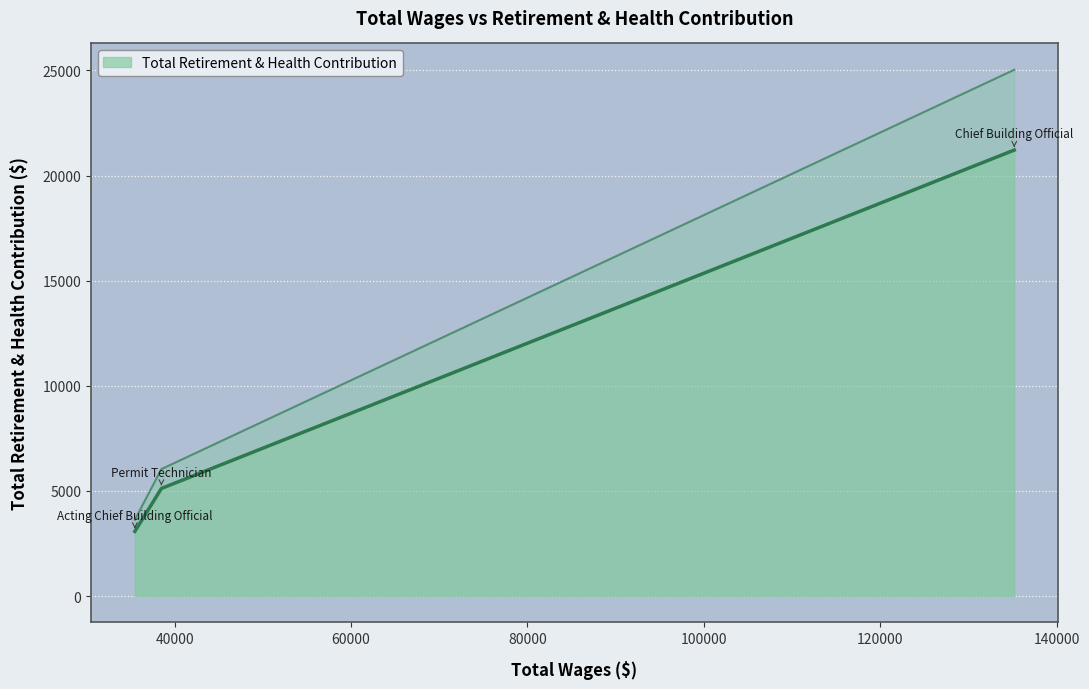

Between Chief Building Official and Acting Chief Building Official, which is larger?

Chief Building Official